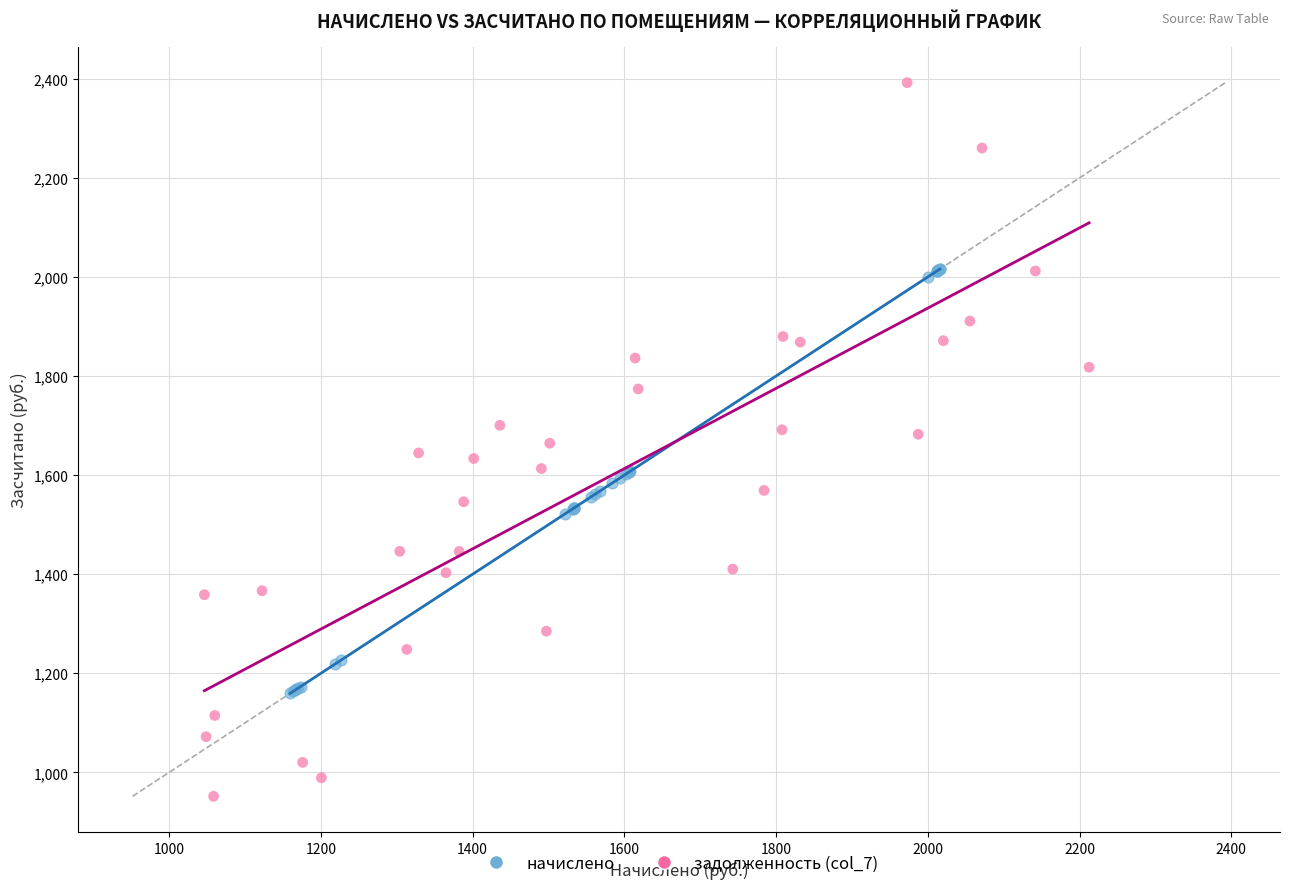

Which series has the largest Y range (max minus min)?

задолженность (col_7)